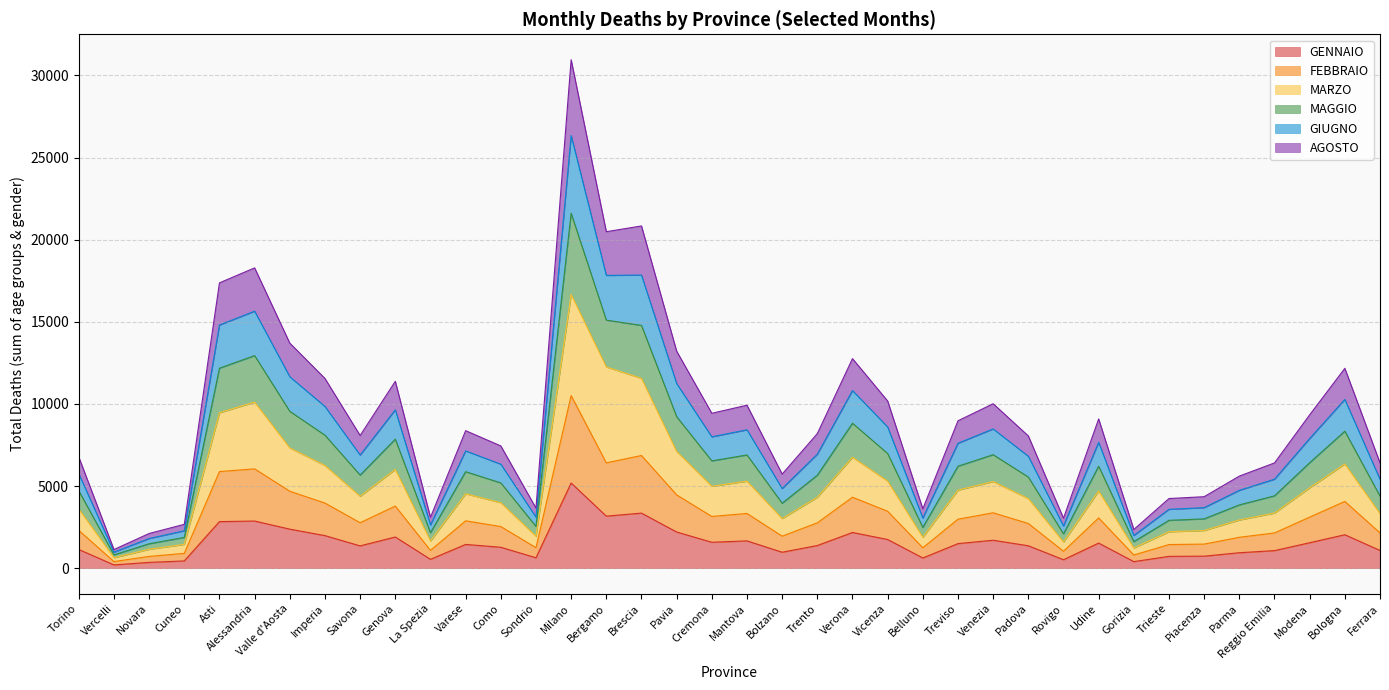

List the labels in order of MARZO value, smallest first.

Vercelli, Novara, Gorizia, Cuneo, Rovigo, La Spezia, Belluno, Sondrio, Trieste, Piacenza, Parma, Bolzano, Ferrara, Reggio Emilia, Torino, Como, Padova, Trento, Savona, Varese, Udine, Treviso, Modena, Cremona, Venezia, Mantova, Vicenza, Genova, Imperia, Bologna, Verona, Pavia, Valle d'Aosta, Asti, Alessandria, Brescia, Bergamo, Milano